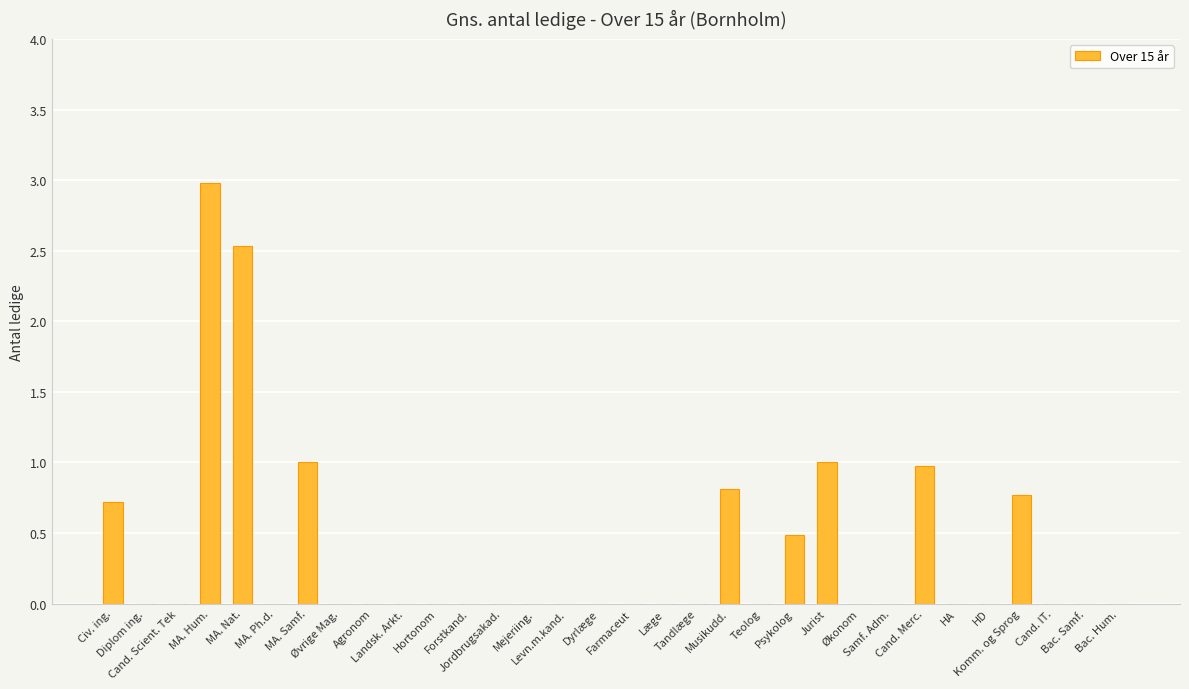

What is the maximum value shown in the chart?

3.0